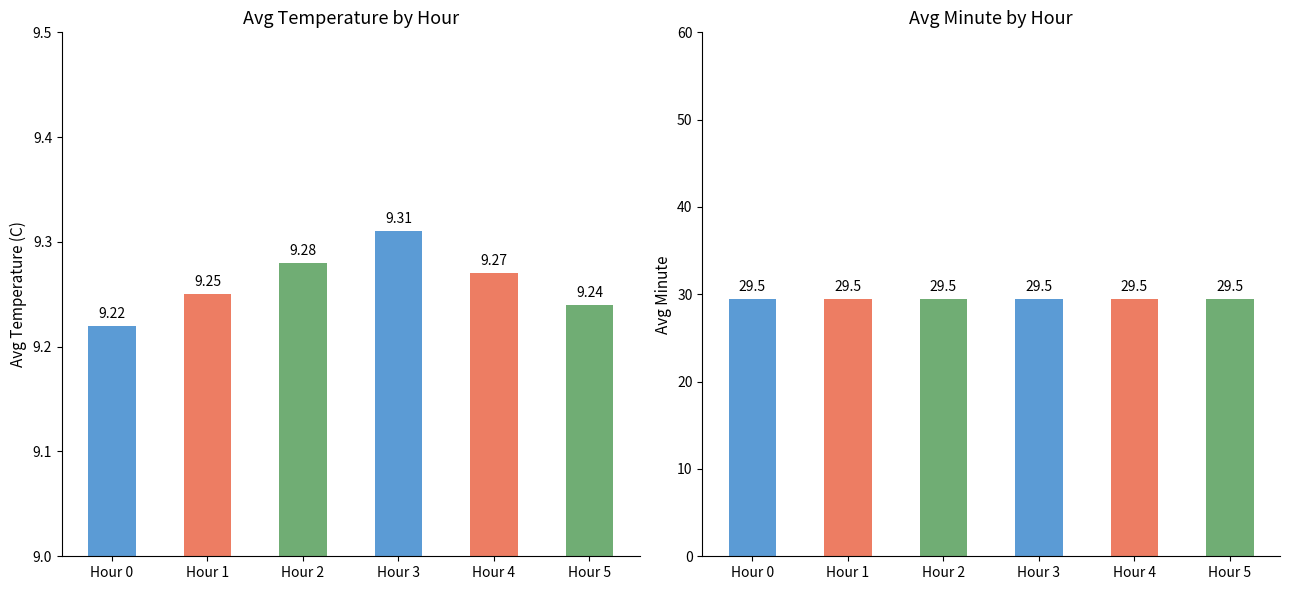

Rank the series by their average value, from lowest to highest.

Avg Temperature (C), Avg Minute